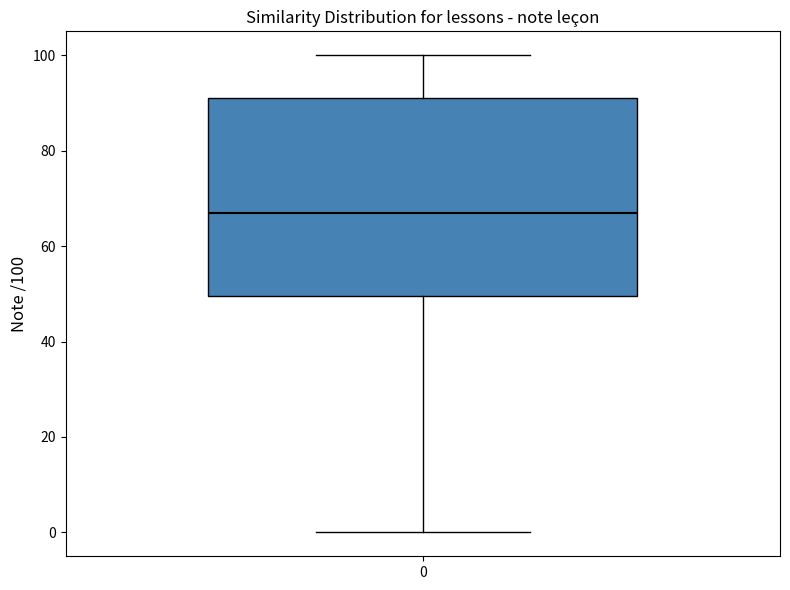

Read this box plot against the y-axis: the position of the median line, the range covered by the box, and the ends of both whiskers. The values are not printed on the chart, so give them approximately, as read against the axis.

median 68, box 50 to 92, whiskers 0 to 100